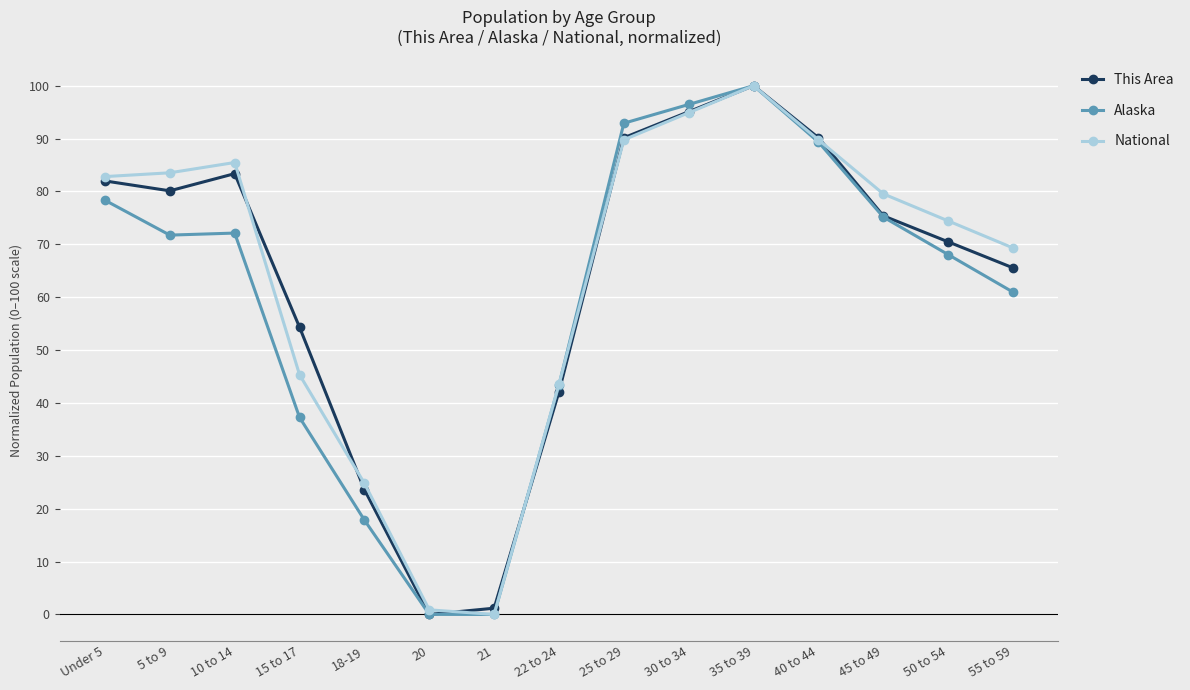

Which series changed the most between 22 to 24 and 30 to 34?

Alaska